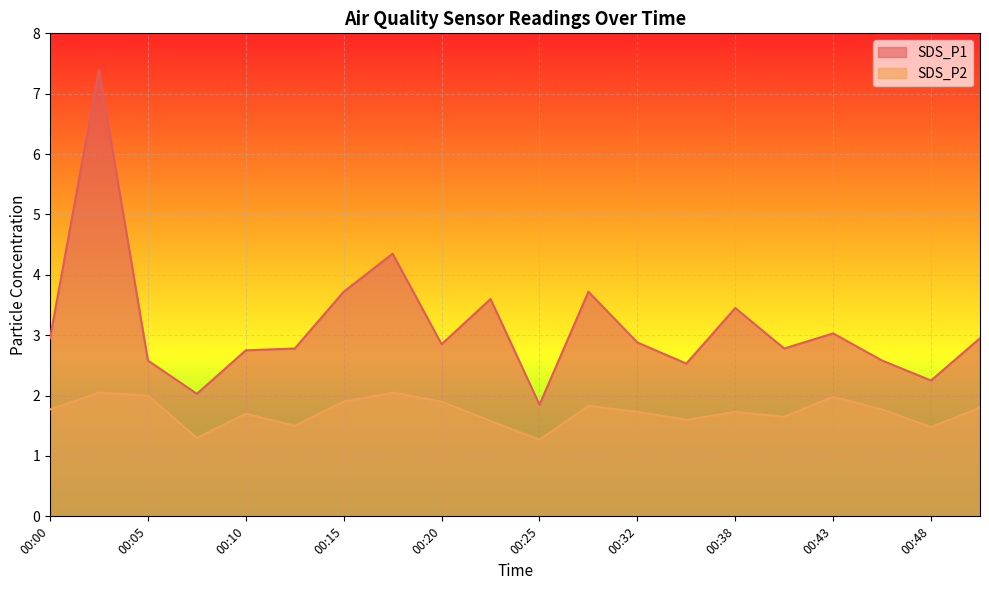

The SDS_P1 series shows 1.9 at 00:25. True or false?

True